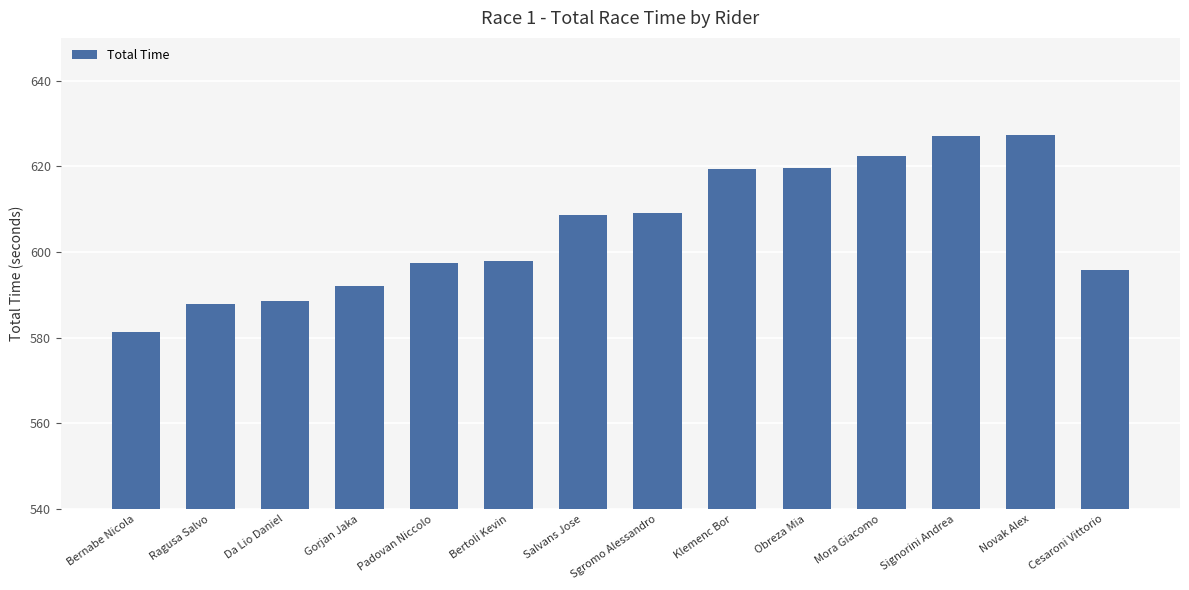

Which label corresponds to the smallest value in the chart?

Bernabe Nicola